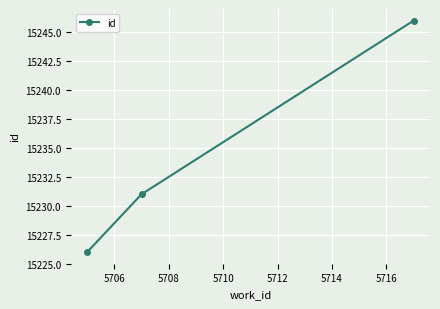

Is this an area chart (filled region under the line)?

No